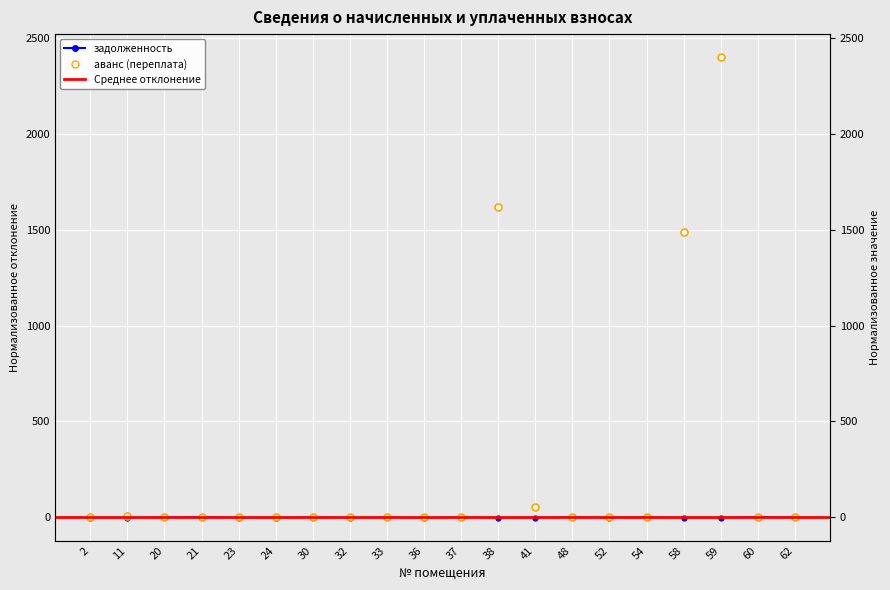

What is the highest value of the задолженность series?

3.1